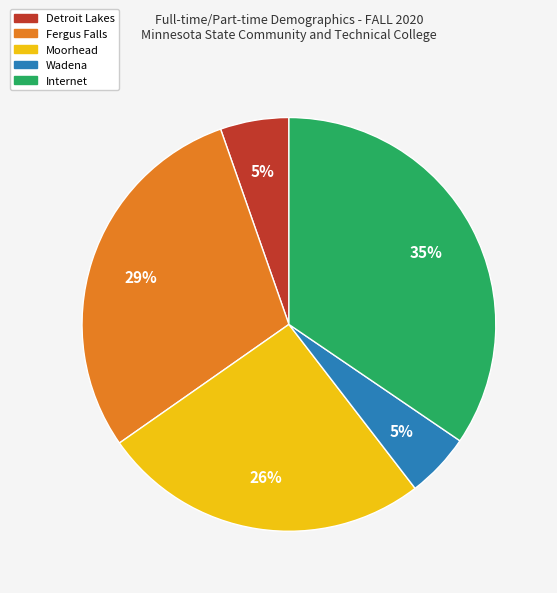

Which category has the biggest portion of the pie?

Internet